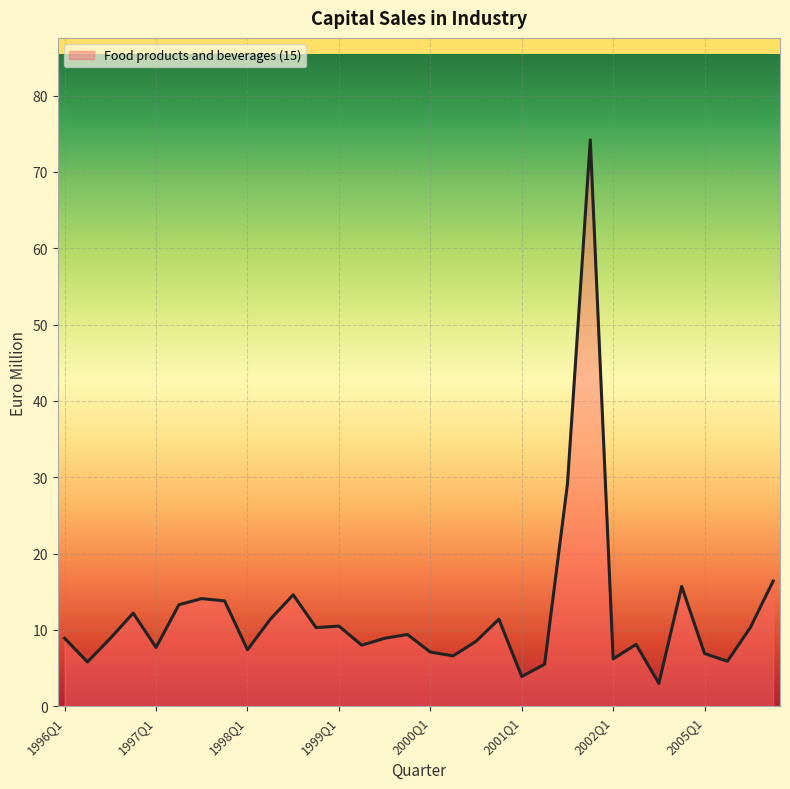

What position from the right is 30?

2